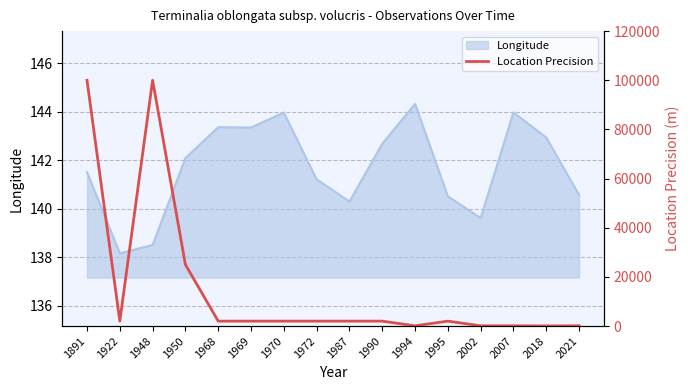

Does the chart have visible grid lines?

Yes